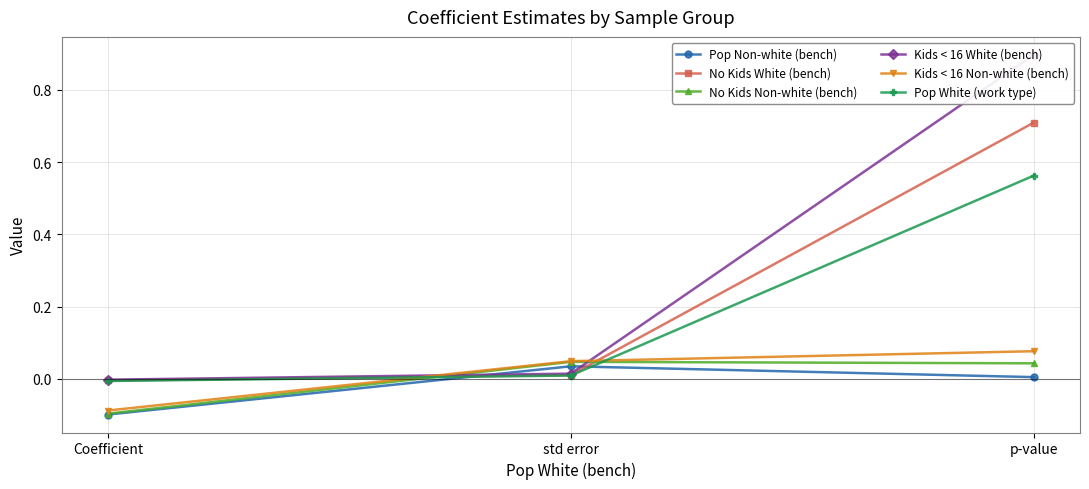

Read the No Kids White (bench) value at p-value.

0.7